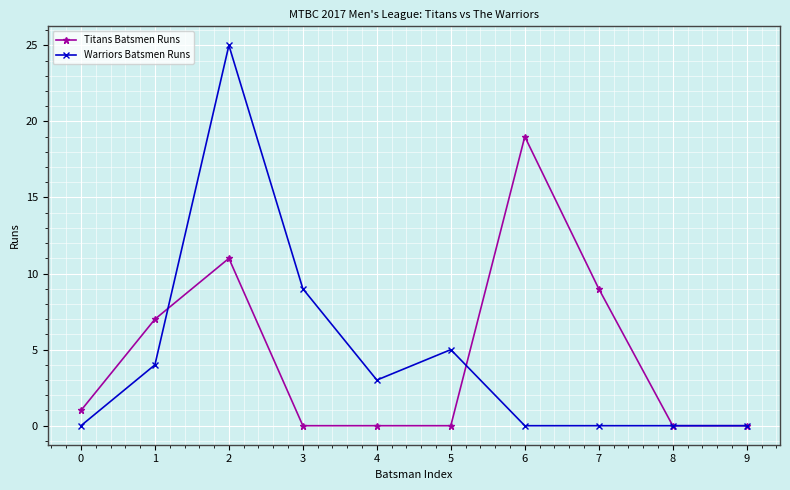

Reading left to right, what are all the values shown in this chart?

Titans Batsmen Runs: 0=1	1=7	2=11	3=0	4=0	5=0	6=19	7=9	8=0	9=0
Warriors Batsmen Runs: 0=0	1=4	2=25	3=9	4=3	5=5	6=0	7=0	8=0	9=0